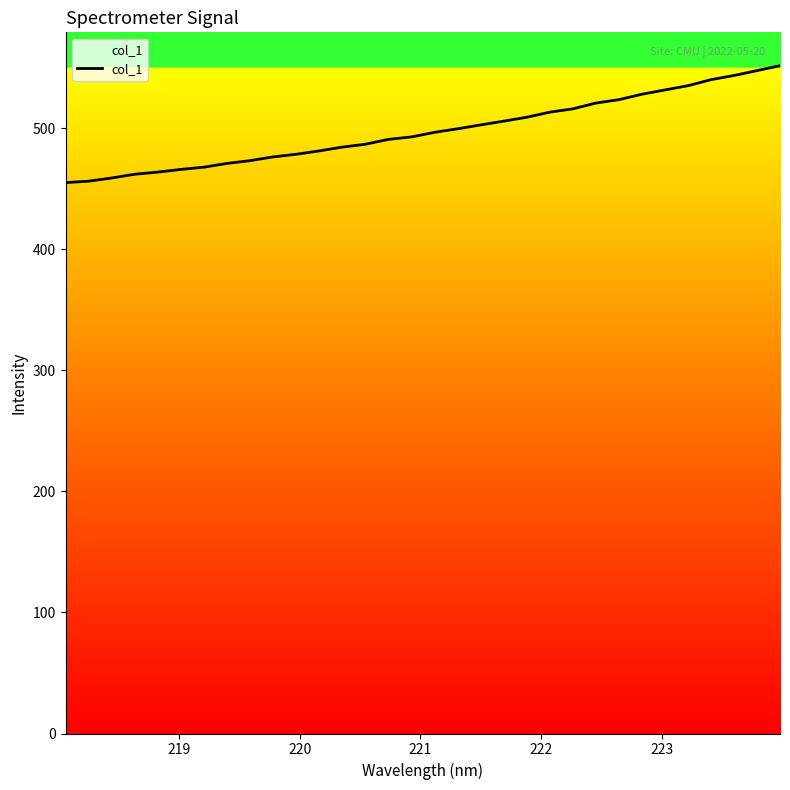

What is the greatest value displayed?

551.5